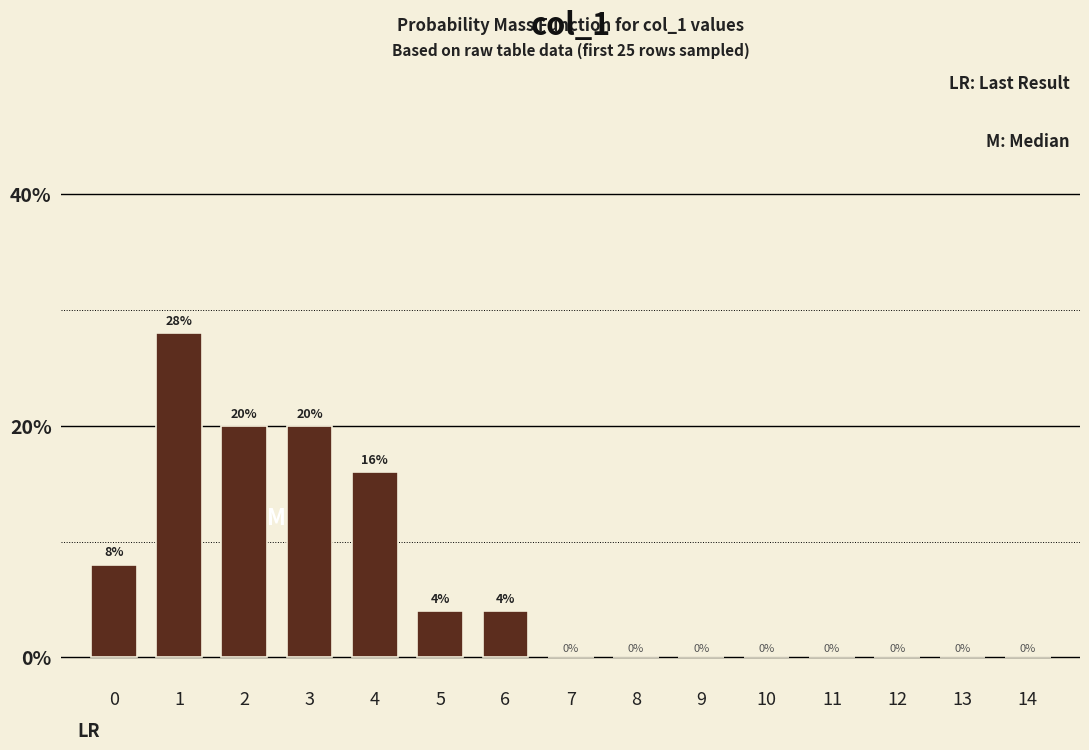

Reading left to right, what are all the values shown in this chart?

0=8	1=28	2=20	3=20	4=16	5=4	6=4	7=0	8=0	9=0	10=0	11=0	12=0	13=0	14=0